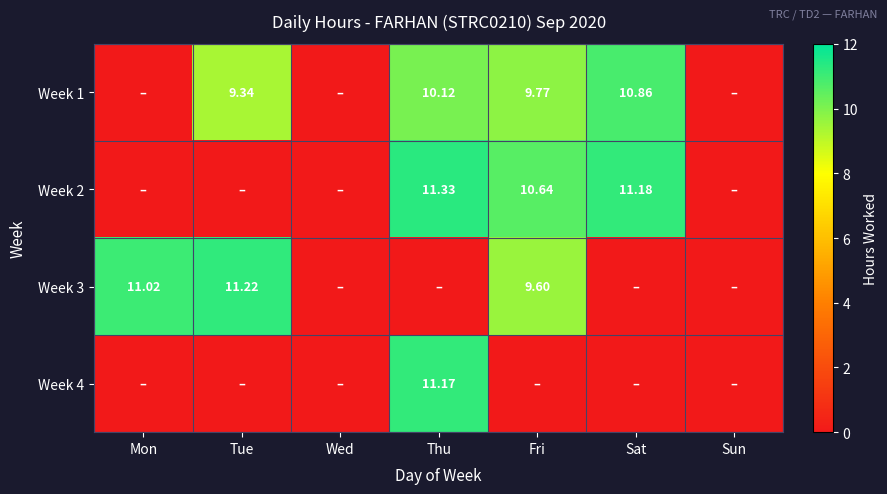

Is the value of Week 2 at Fri greater than the value of Week 3 at Sat?

Yes